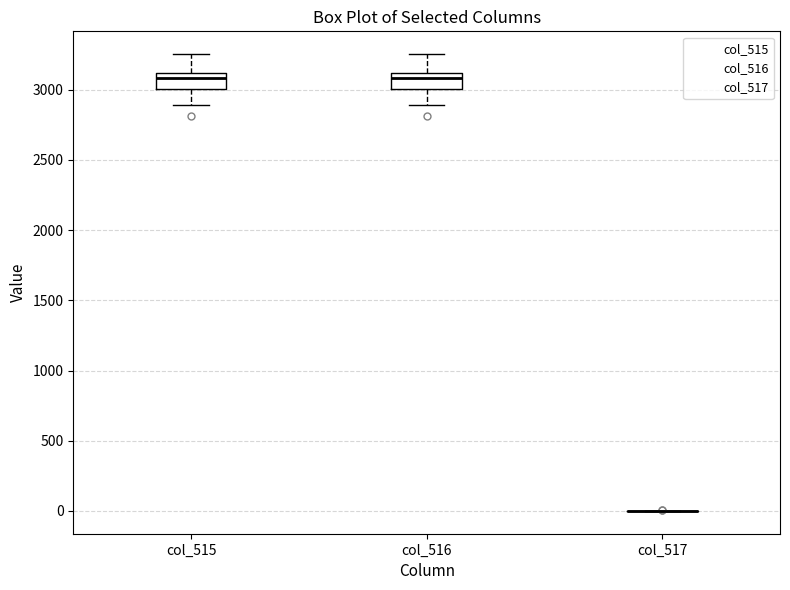

Where is the upper edge of the box for col_515 on the y-axis? The values are not printed on the chart, so give them approximately, as read against the axis.

3100